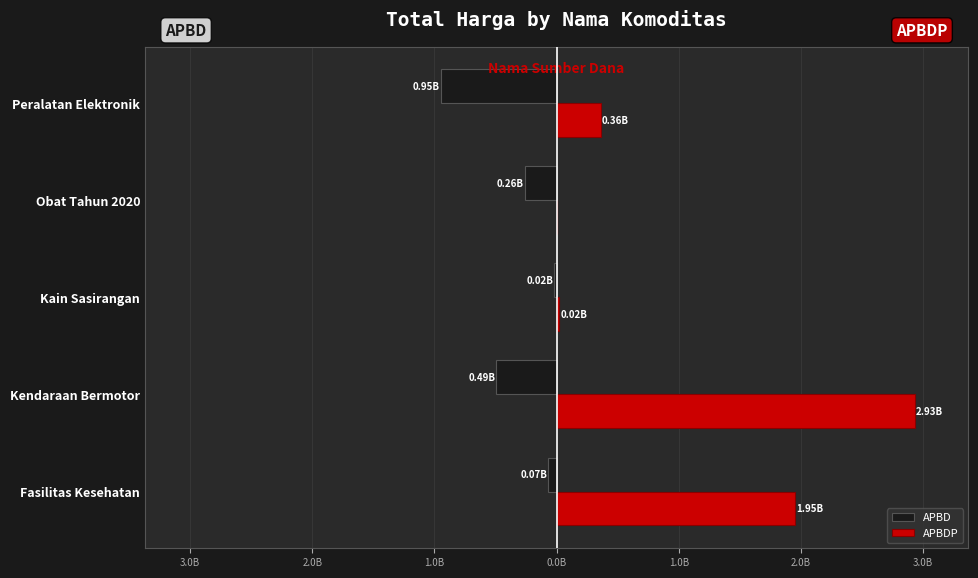

List the series in order of their overall mean, highest first.

APBDP, APBD